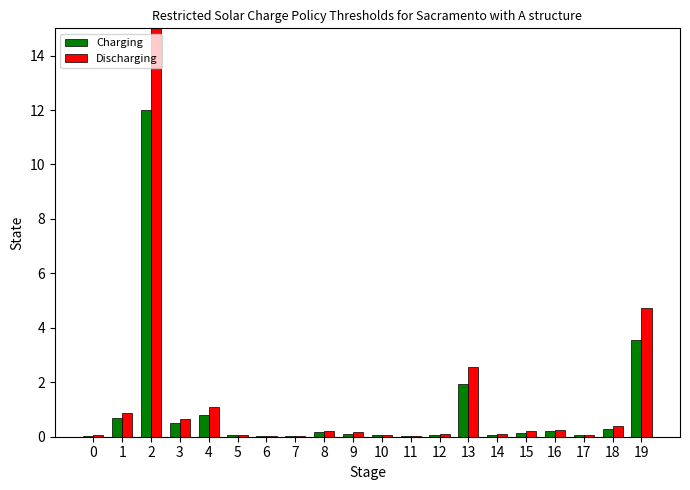

Which series has the largest total across all categories?

Discharging